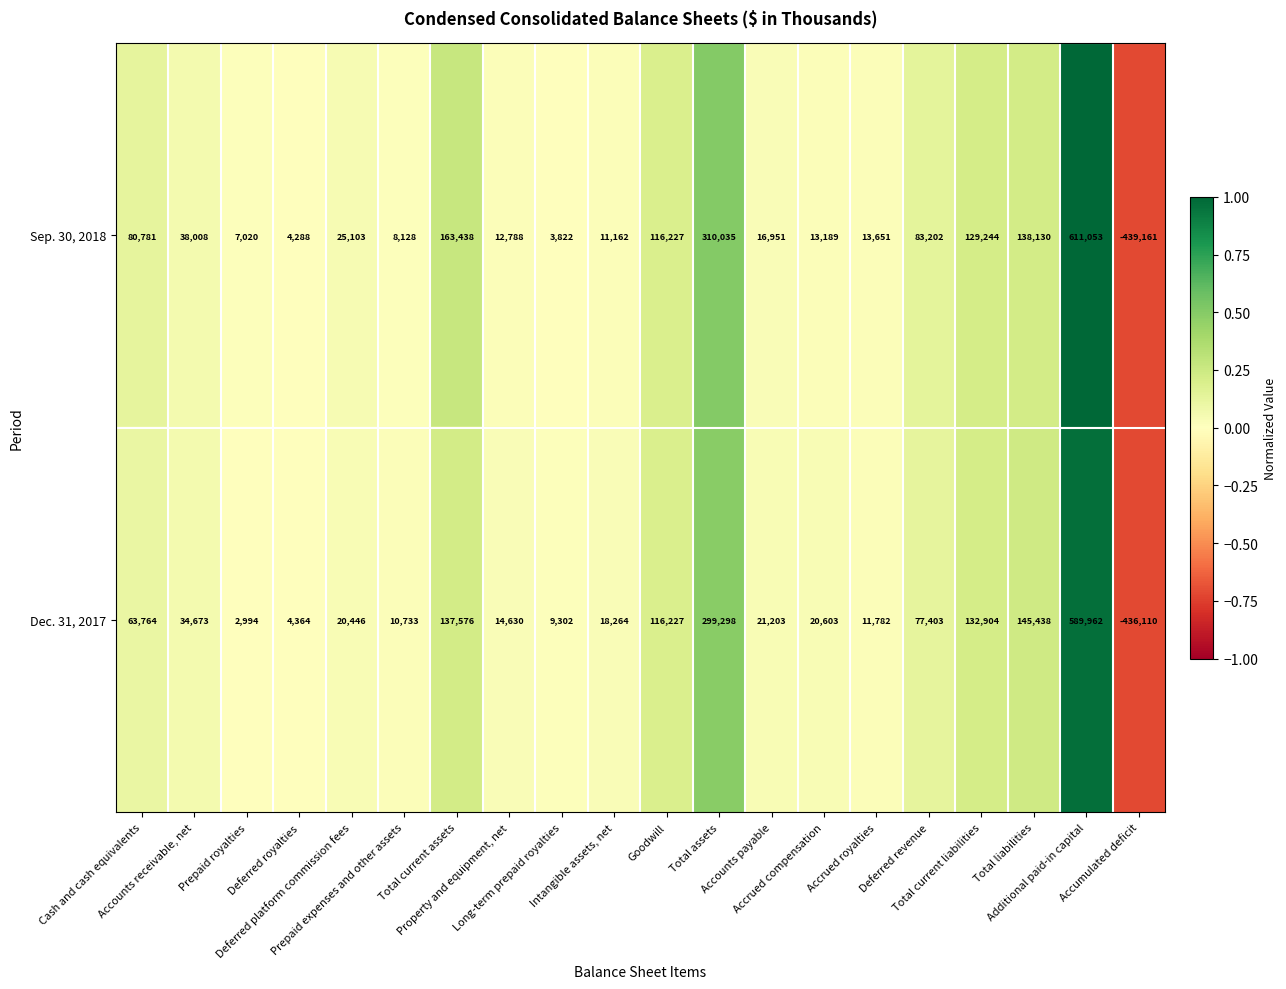

Rank the series by their average value, from lowest to highest.

Dec. 31, 2017, Sep. 30, 2018